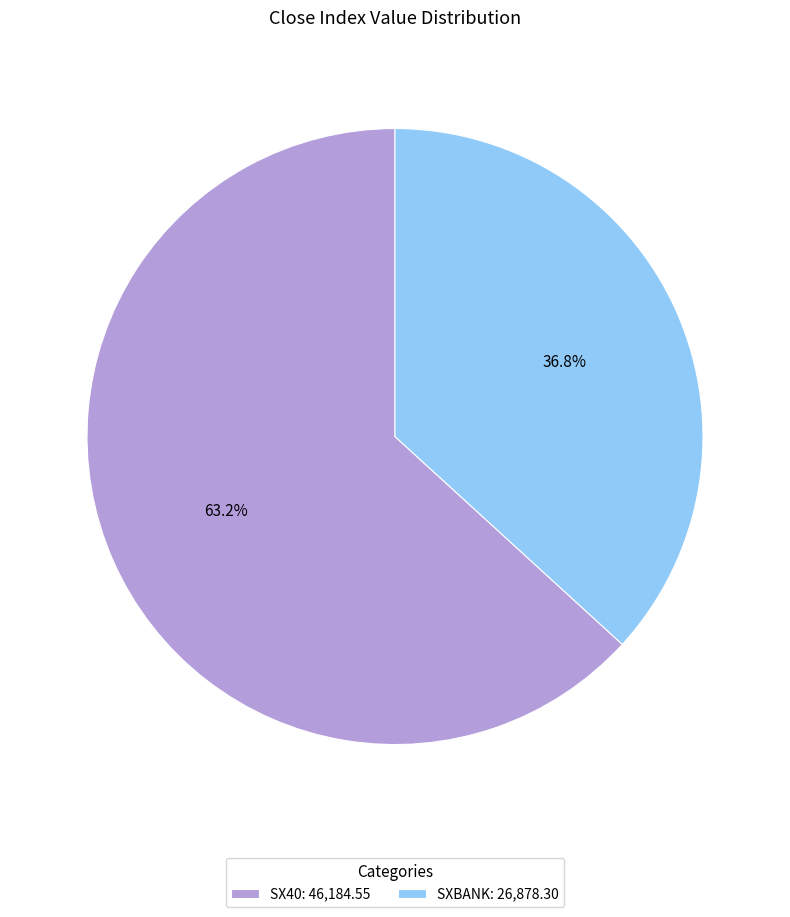

Count the number of slices in the pie.

2